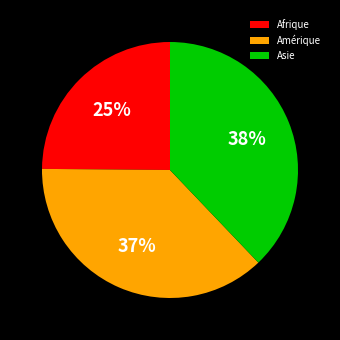

Does any single category account for the majority?

No